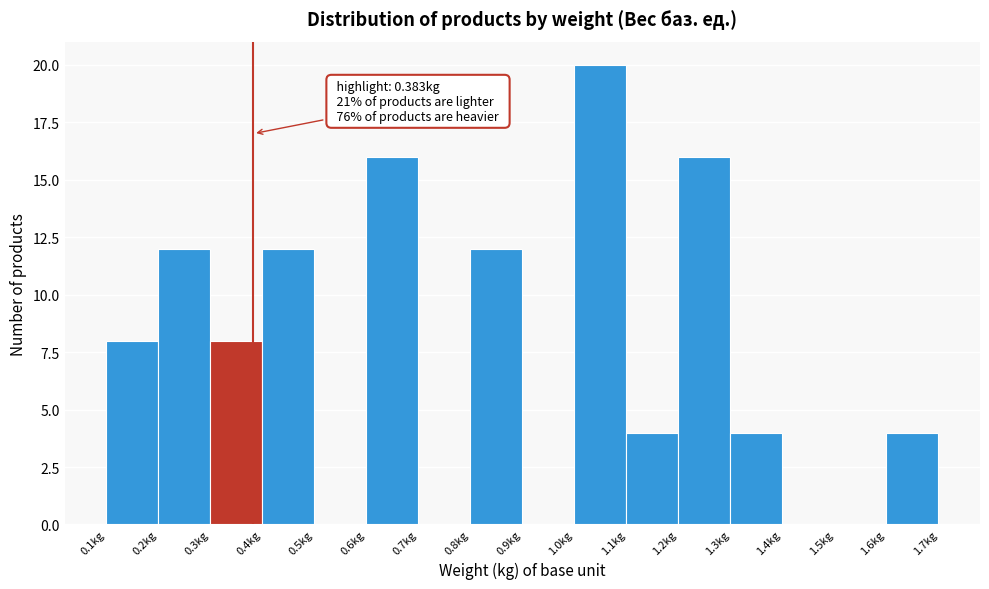

Which range on the x-axis has the tallest bar?

1.0 to 1.1